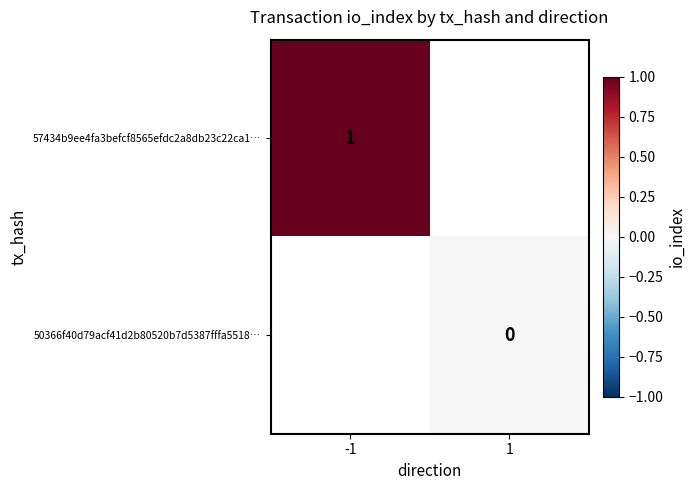

At how many categories does at least one series exceed 0?

1